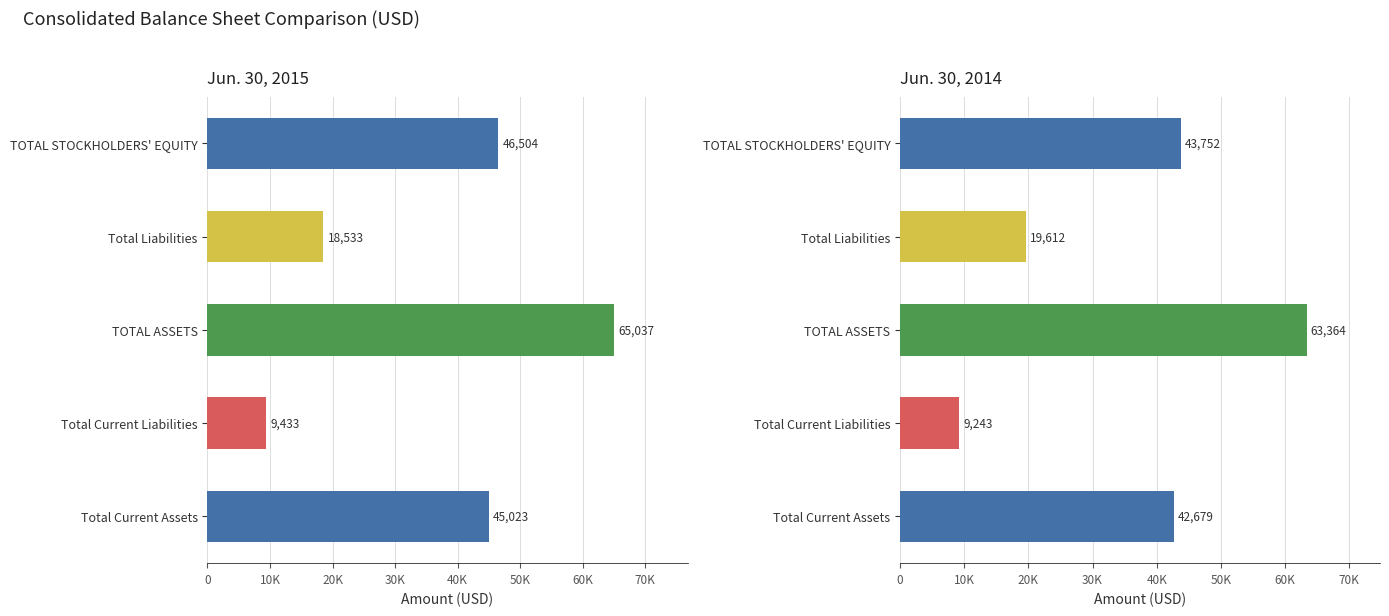

What is the minimum value shown in the chart?

9243